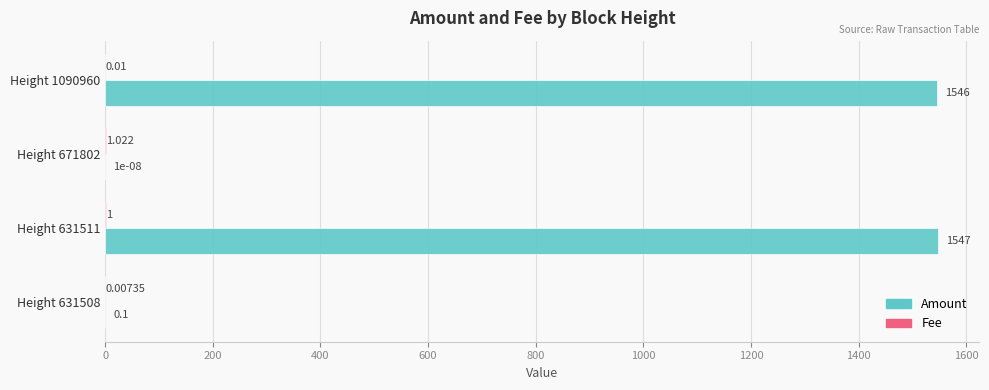

Which series has the largest total across all categories?

Amount